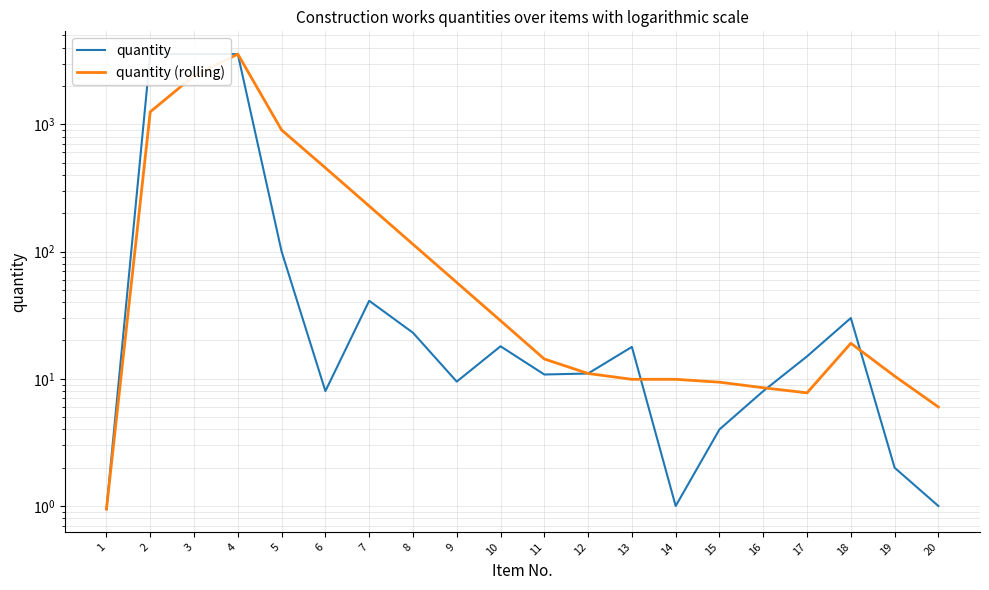

What is the average value of the quantity (rolling) series?

455.3